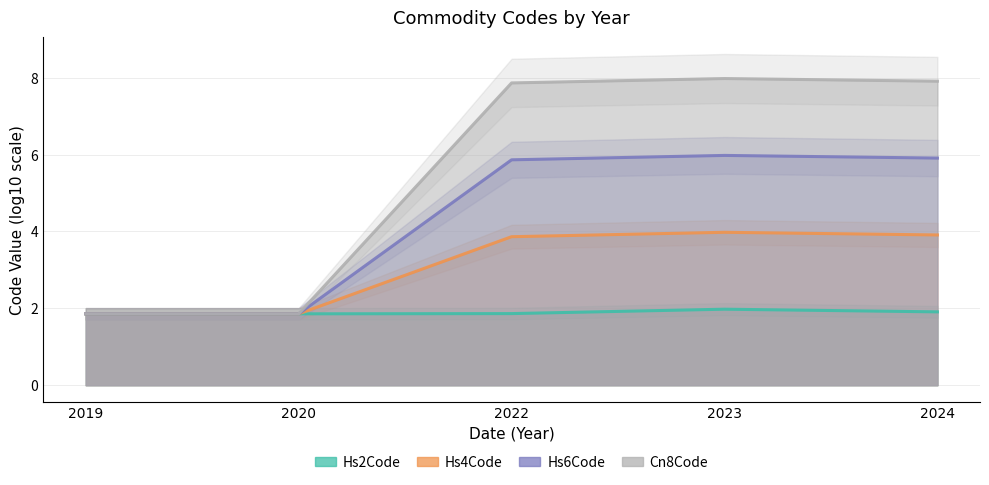

Between 2020 and 2022, which series saw the biggest shift?

Cn8Code